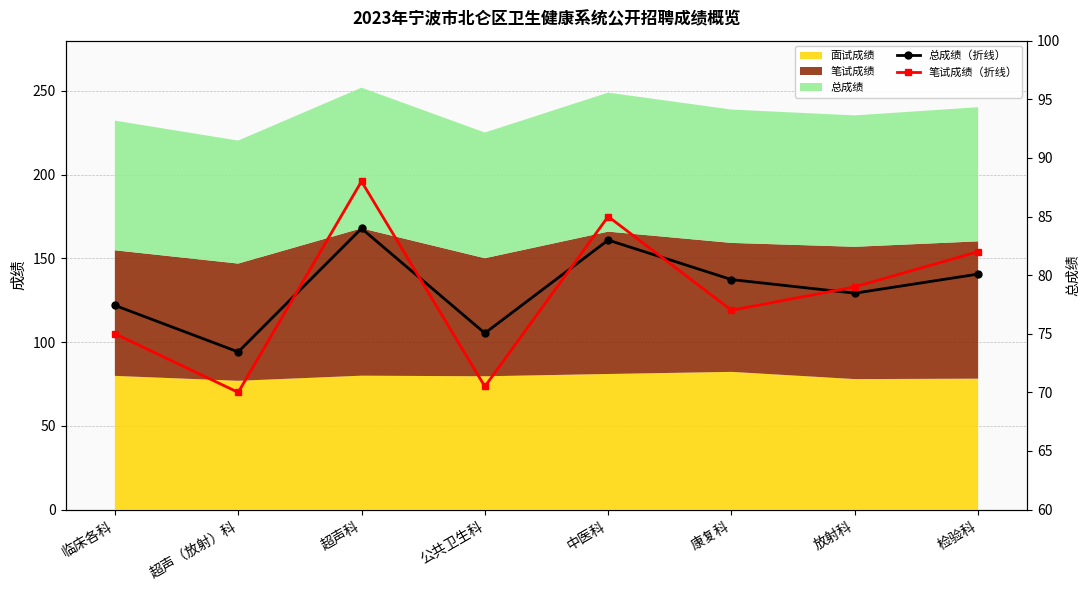

The 笔试成绩（折线） series shows 18.0 at 检验科. True or false?

False